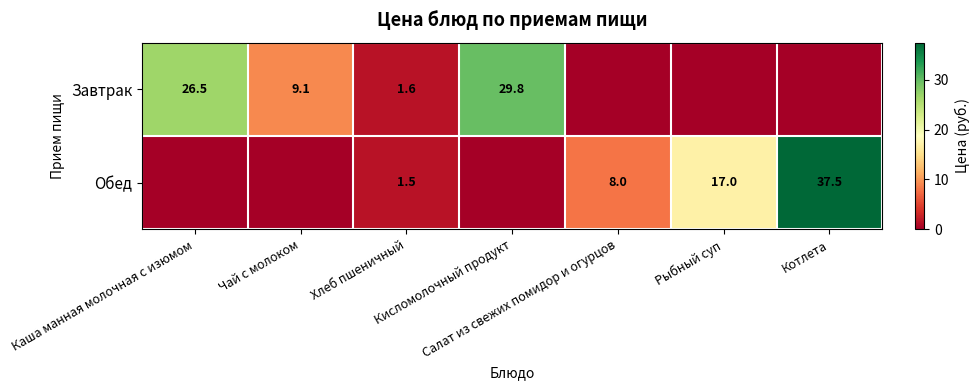

At how many categories does at least one series exceed 22?

3